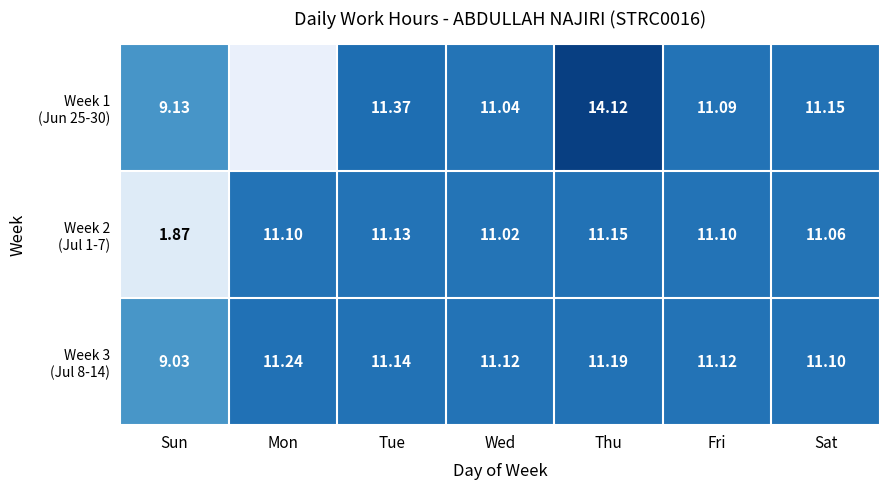

Which series has the widest spread of values?

Week 2 (Jul 1-7)